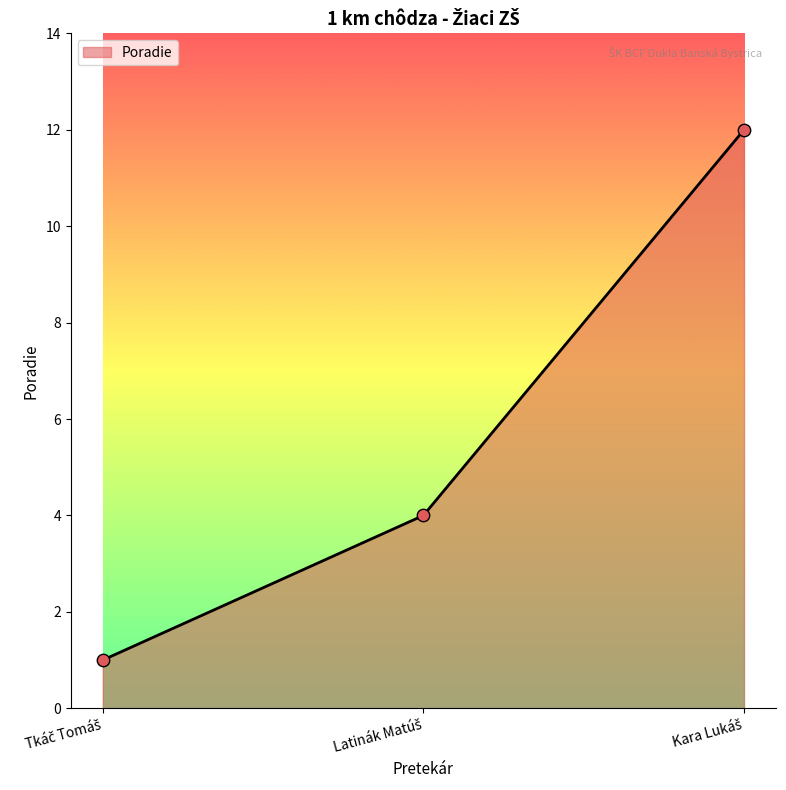

What is the greatest value displayed?

12